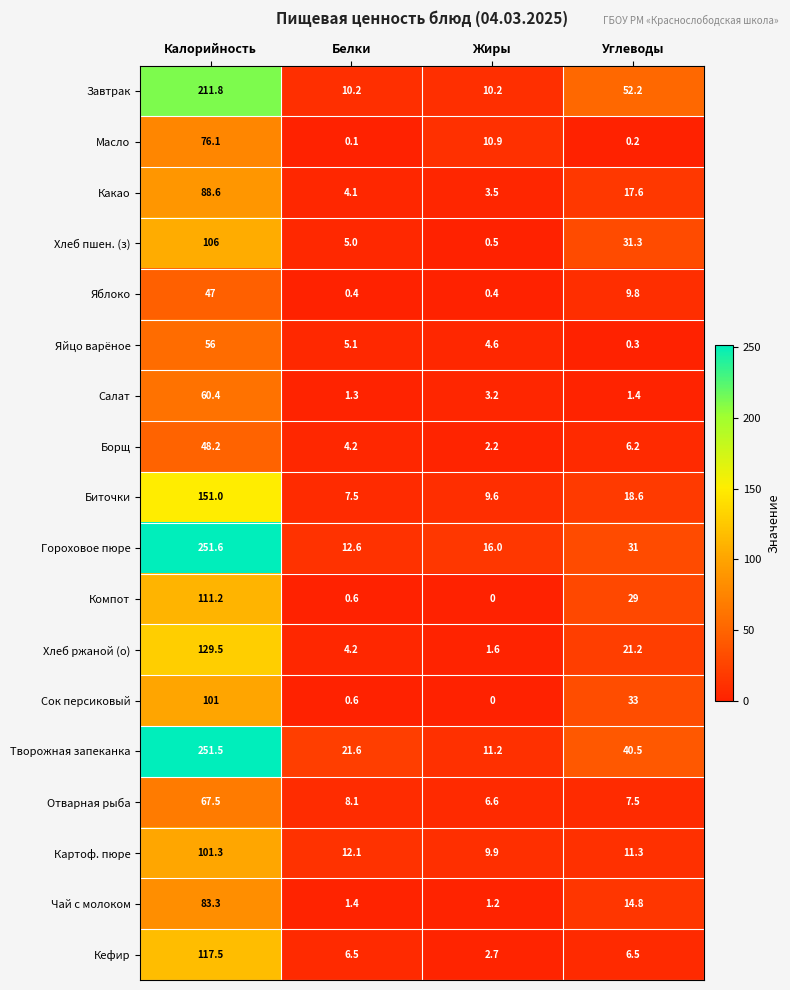

What is the sum of the Картоф. пюре values at Углеводы and Калорийность?

112.6